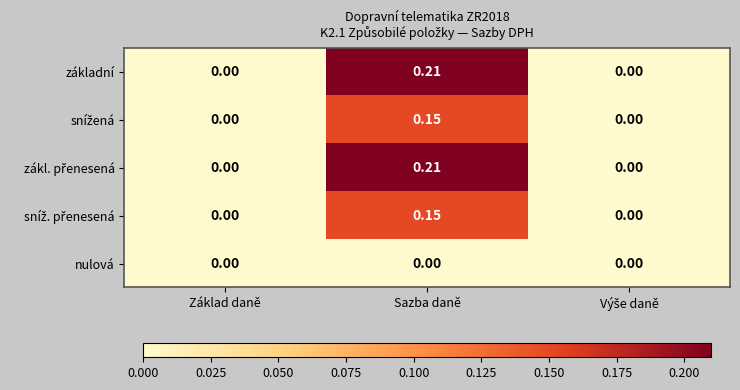

At which category does the chart reach its peak across all series?

Sazba daně